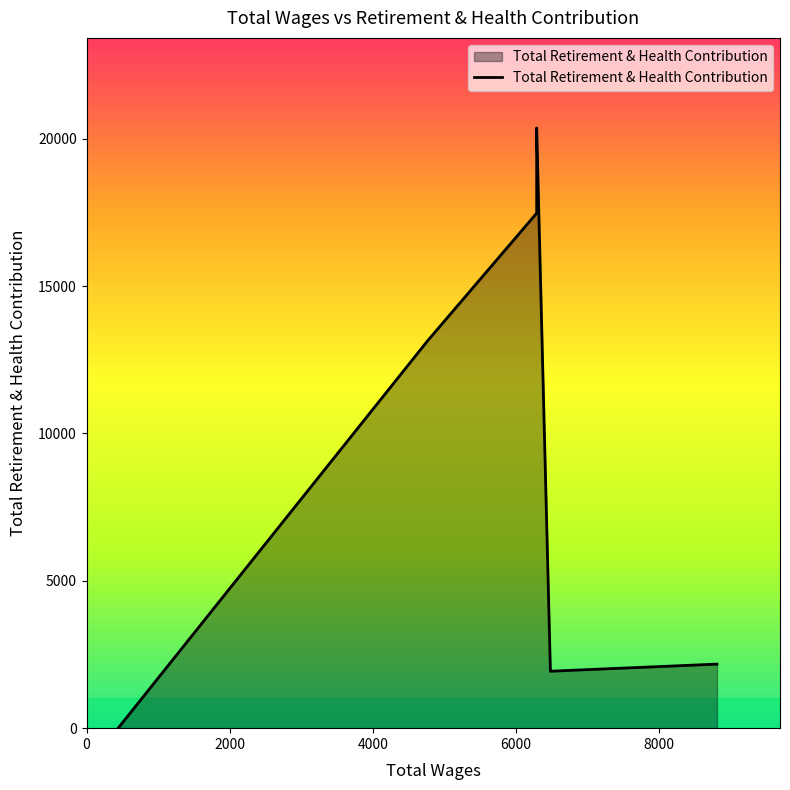

At which label does the data first exceed 2173?

6291.0